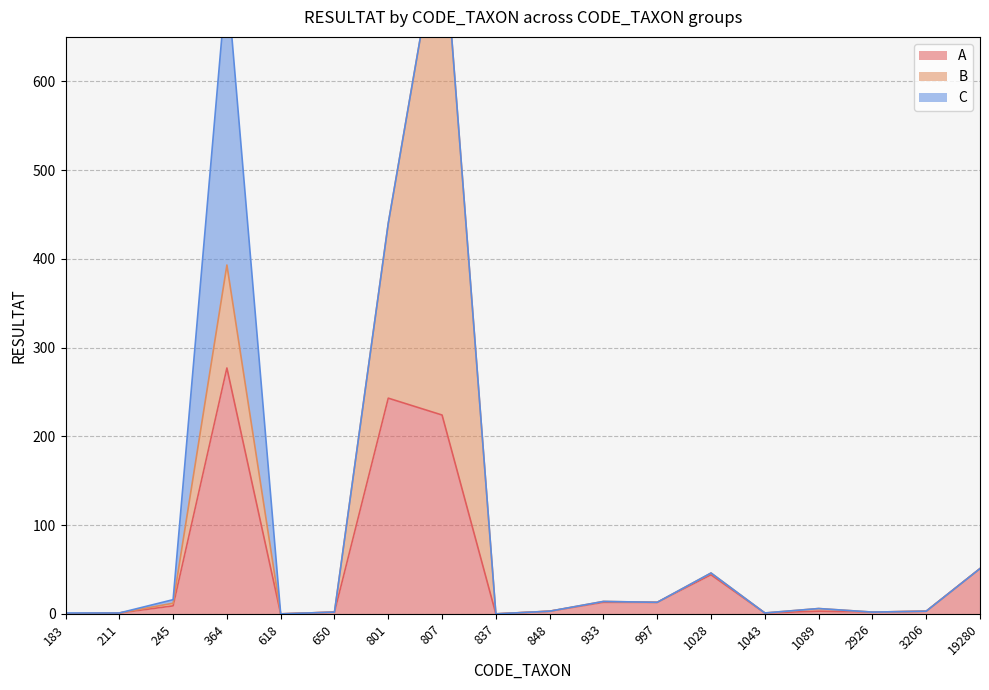

Which category has the lowest value across all series?

183